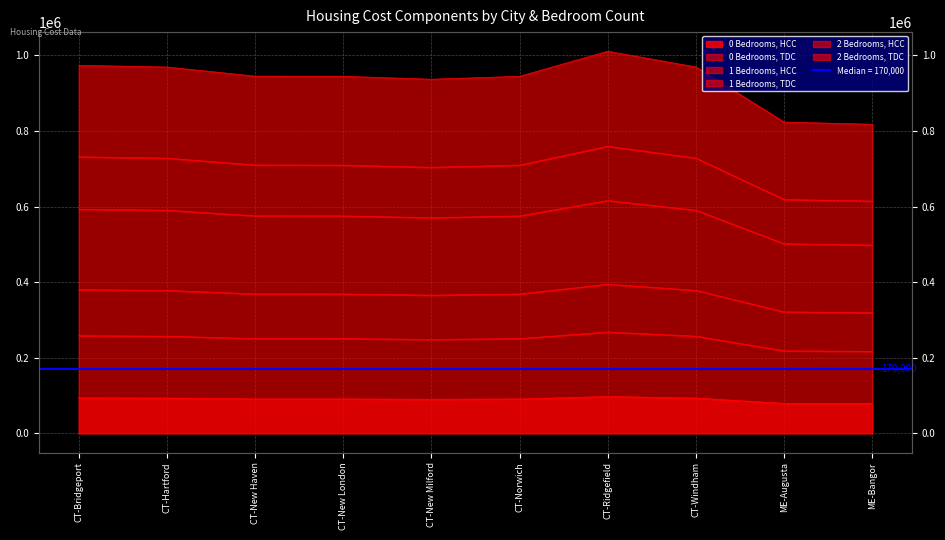

True or false: 1 Bedrooms, HCC and 2 Bedrooms, HCC intersect in this chart.

False